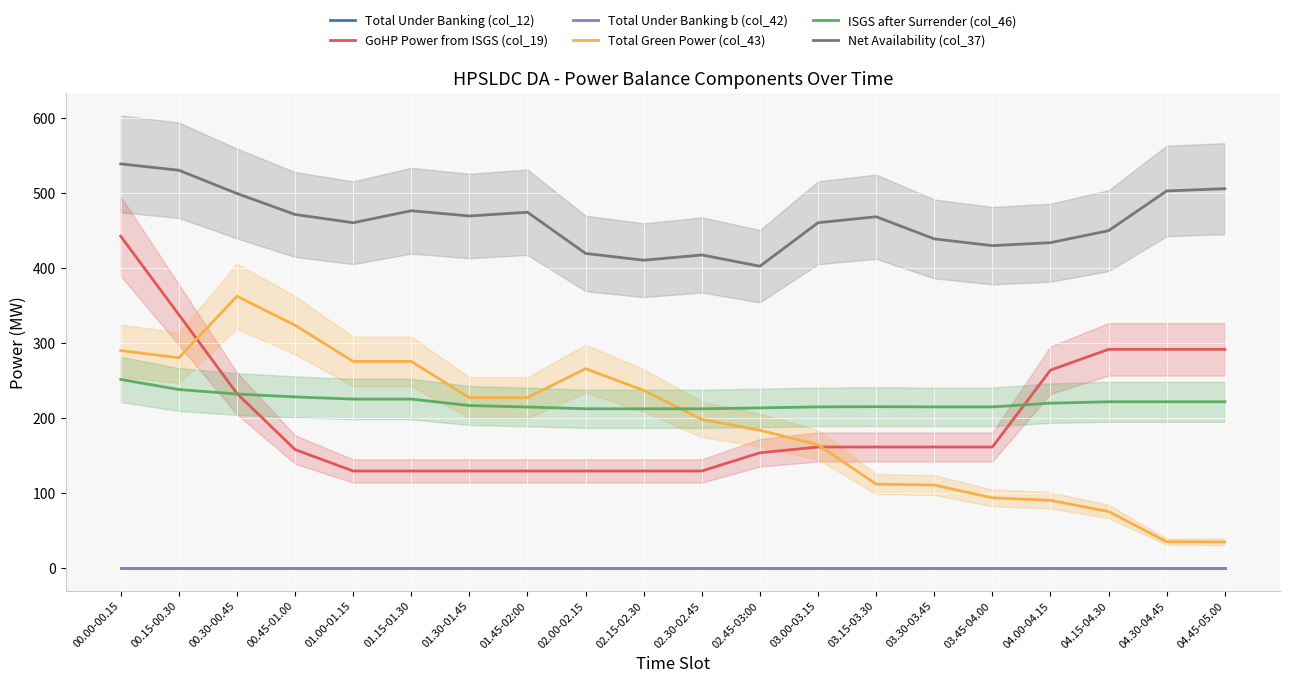

What is the difference between the second highest and minimum values in the GoHP Power from ISGS (col_19) series?

208.6